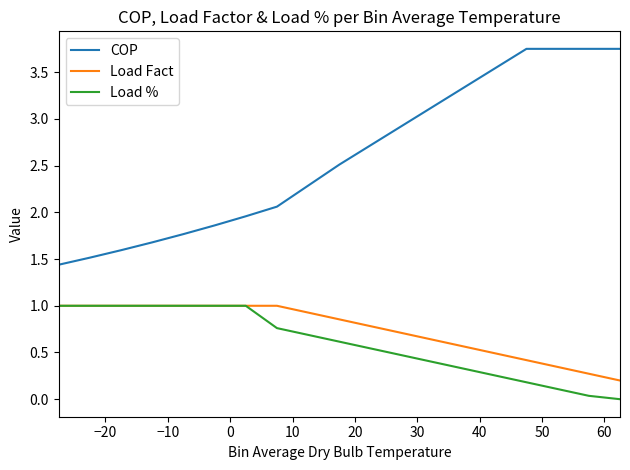

Count the number of categories in the chart.

19